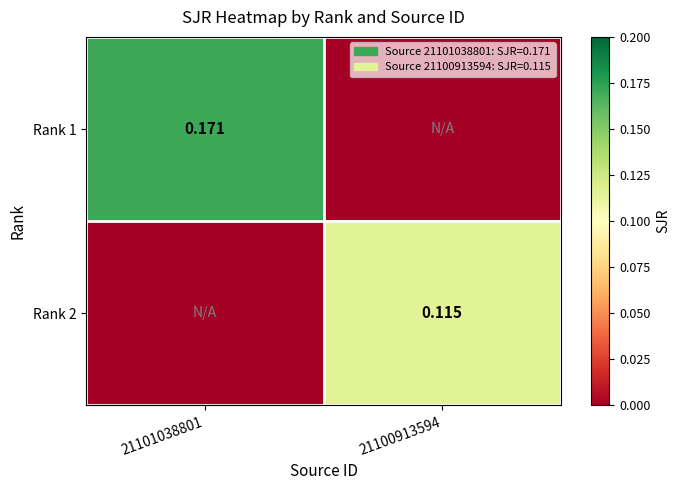

Is the value of Rank 1 at 21101038801 greater than the value of Rank 2 at 21100913594?

Yes